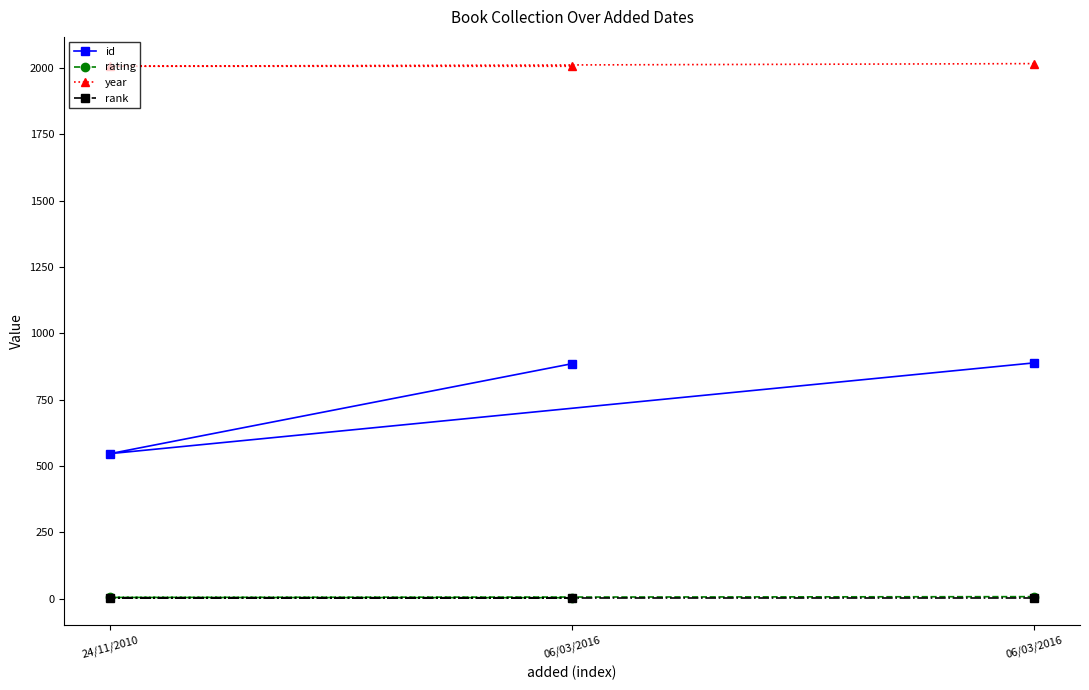

What is the difference between the highest and lowest values at 06/03/2016?

2015